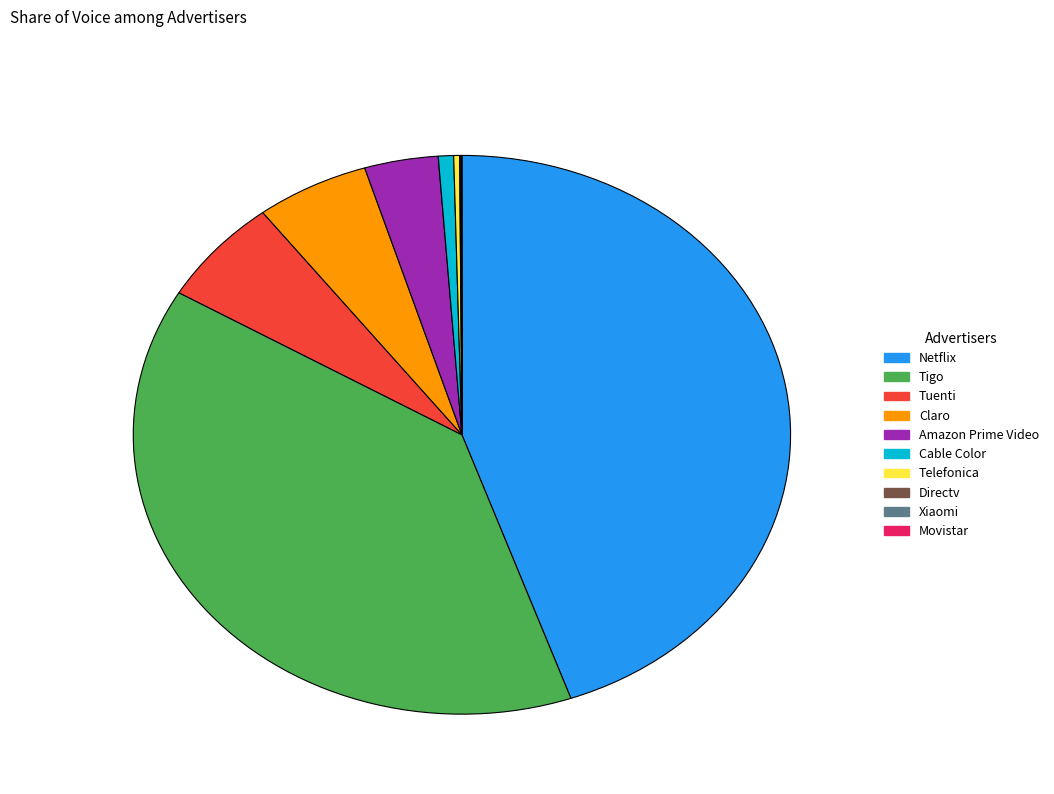

Is it true that Netflix is 45% of the pie?

True